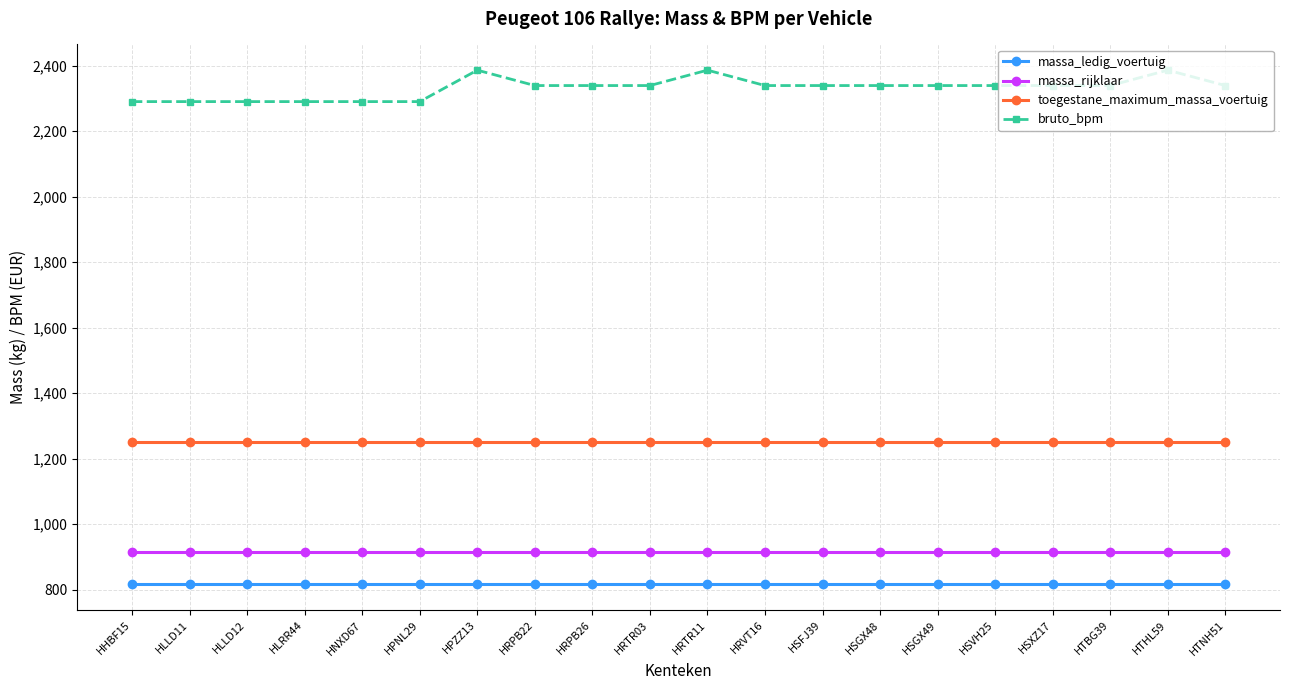

What is the total value across all series at HPZZ13?

5368